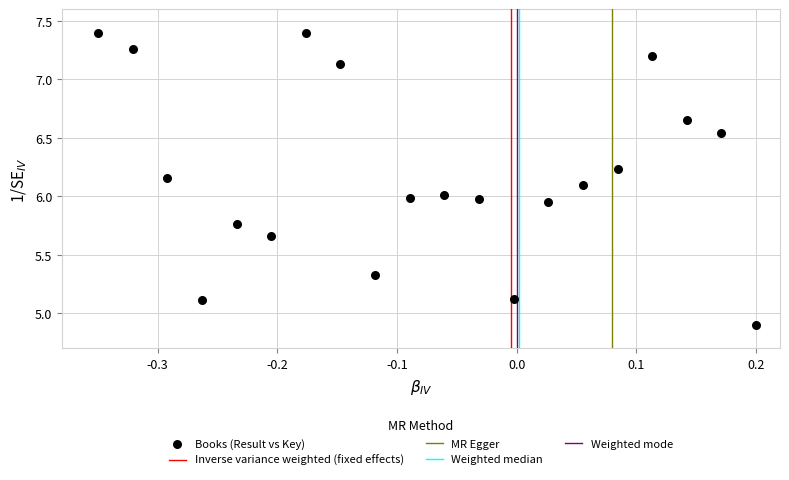

What is the range of Y values (max minus min)?

2.5